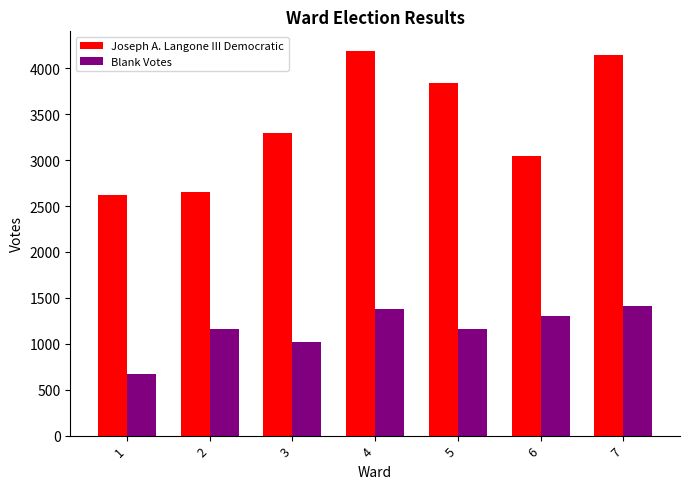

List the series in order of their overall mean, lowest first.

Blank Votes, Joseph A. Langone III Democratic